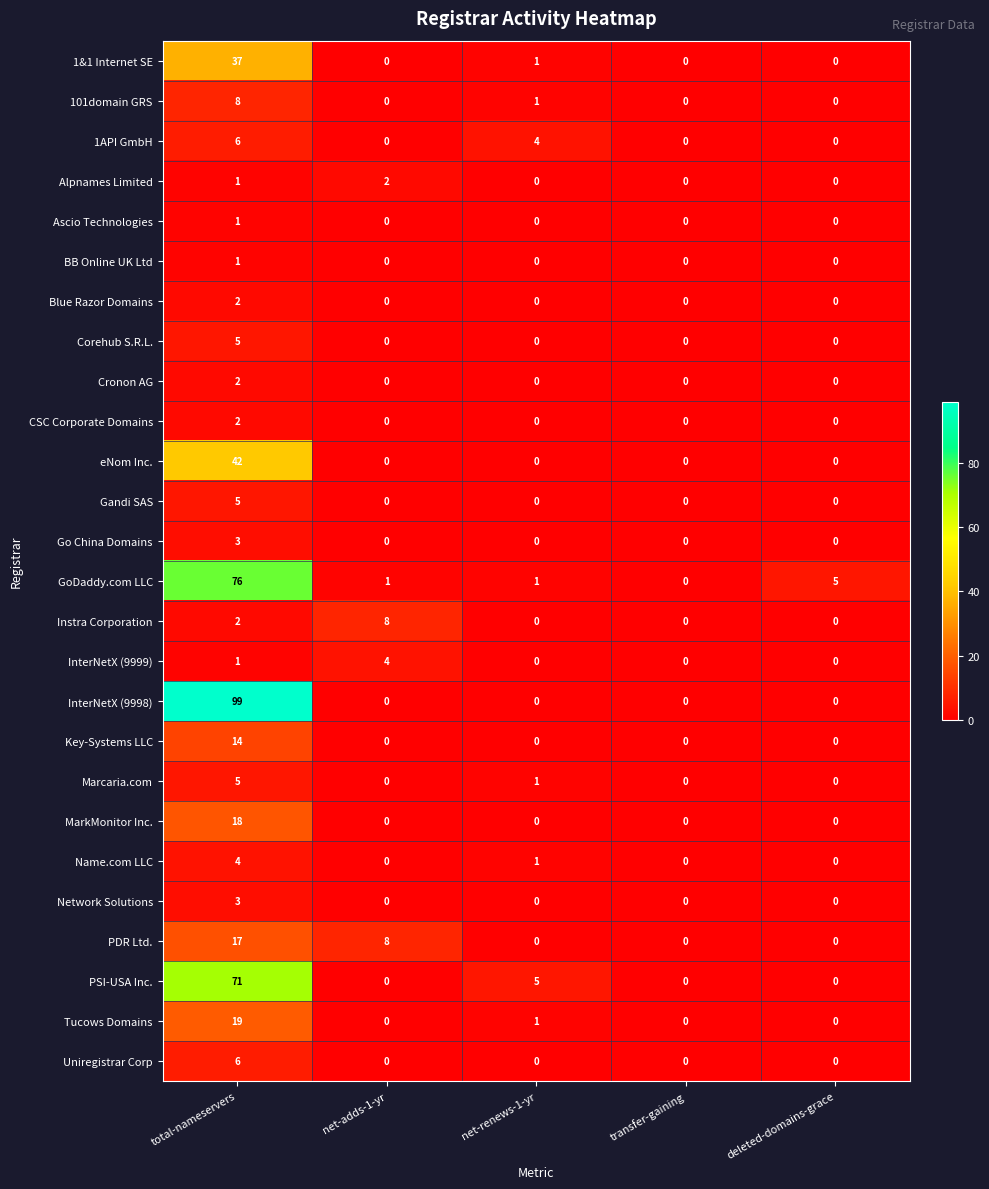

What is the total value across all series at net-renews-1-yr?

15